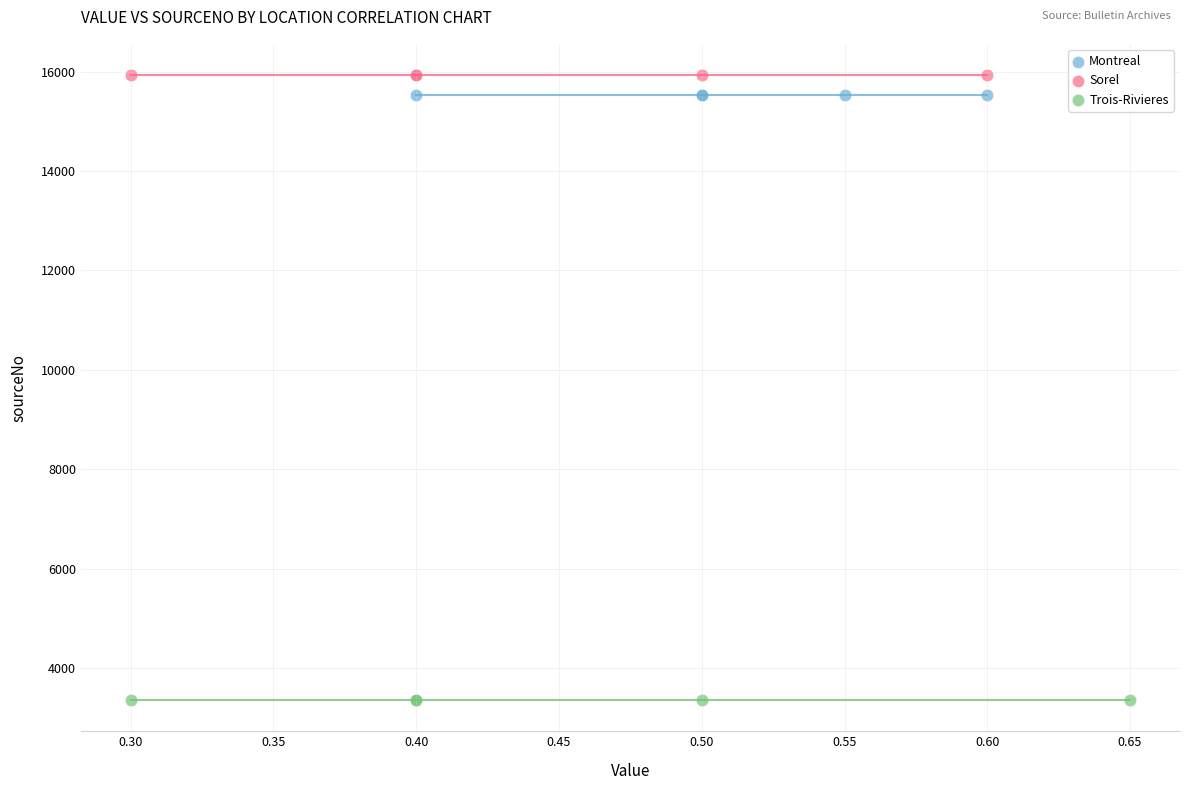

Which series reaches the minimum Y coordinate?

Trois-Rivieres